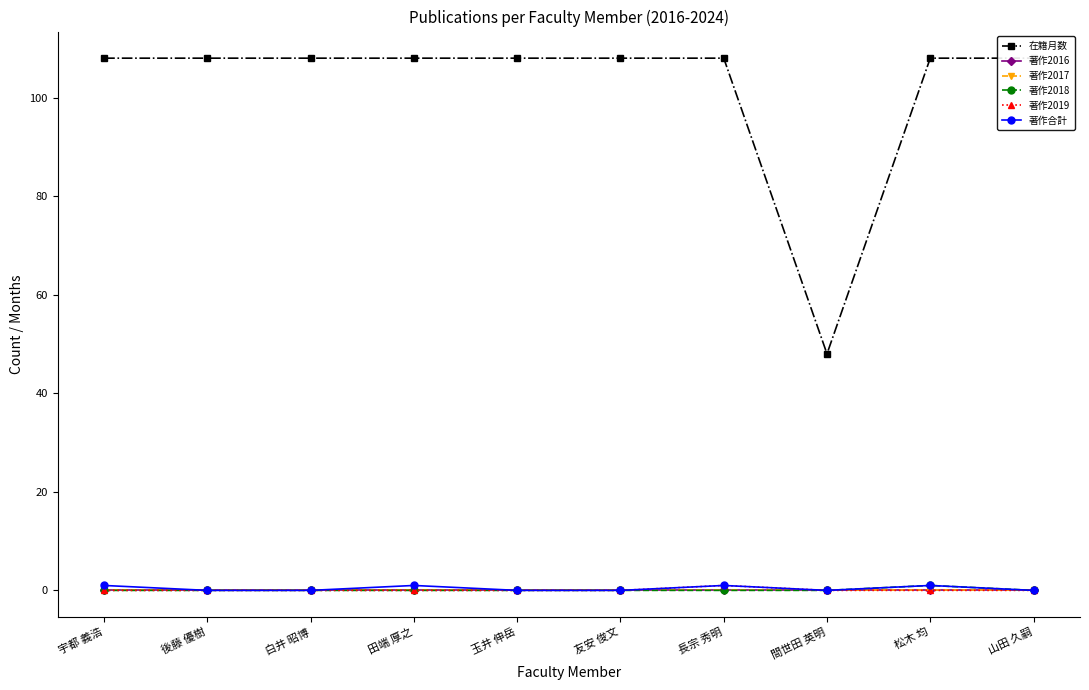

True or false: 著作2017 has more than 0 points higher than both neighbors.

False